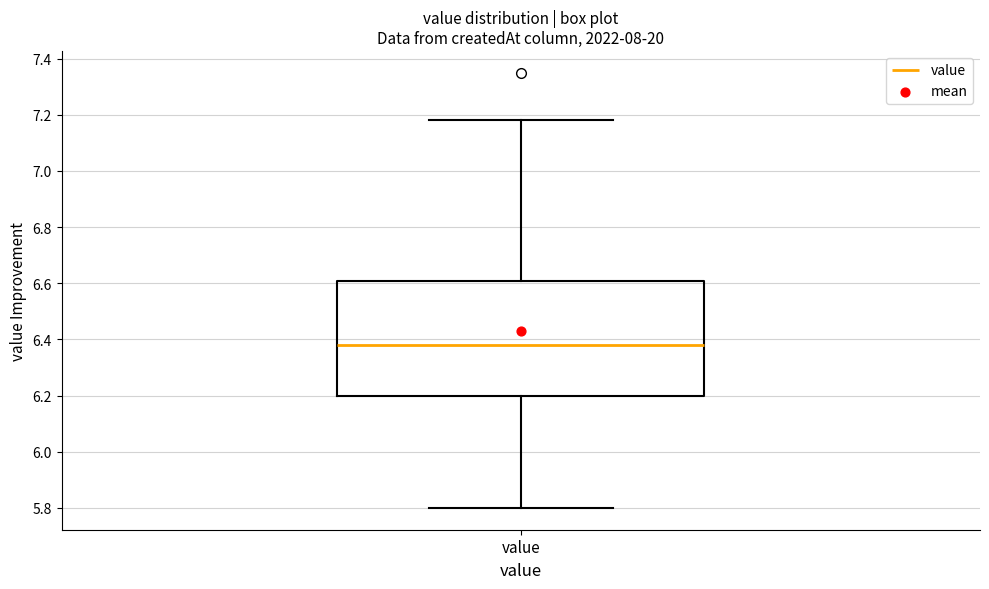

Where does the median line of the box for value sit on the y-axis? The values are not printed on the chart, so give them approximately, as read against the axis.

6.38